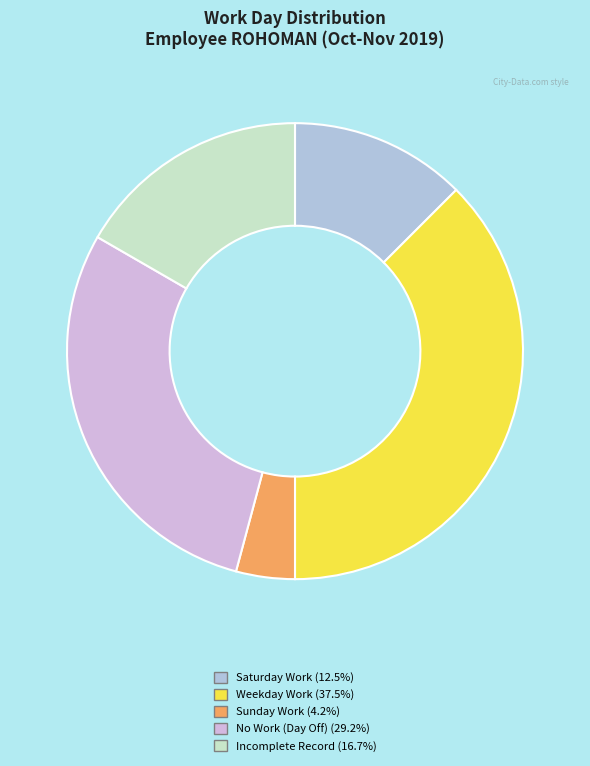

Count the number of slices in the pie.

5